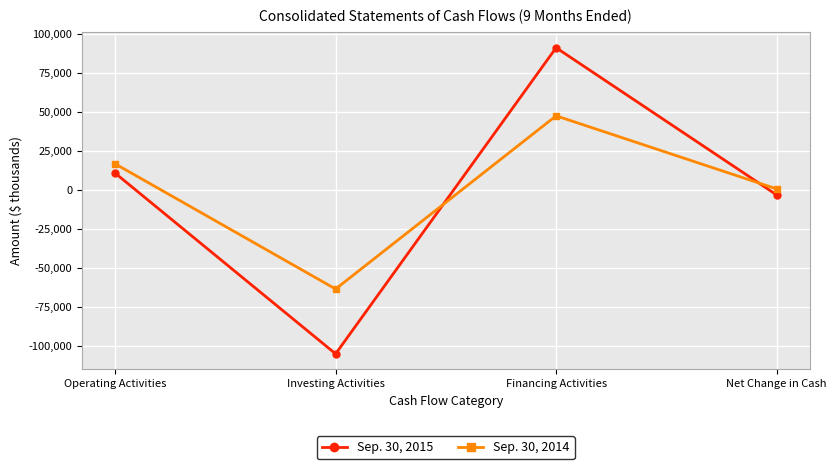

How many times do Sep. 30, 2015 and Sep. 30, 2014 cross each other?

2